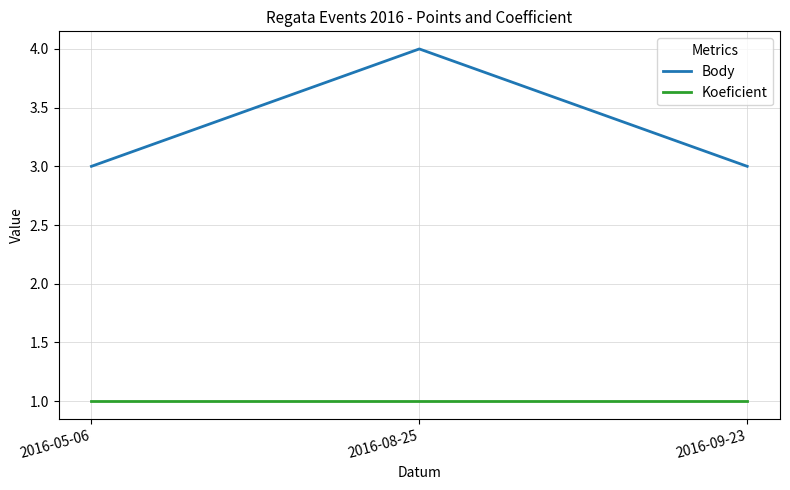

What is the smallest value displayed?

1